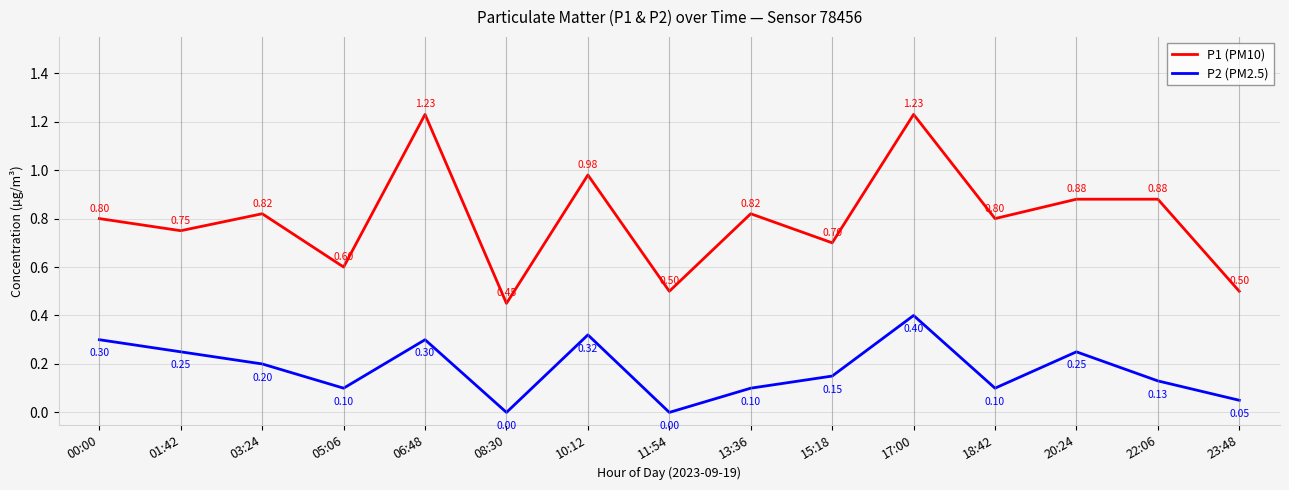

What is the difference between the highest and lowest values at 11:54?

0.5